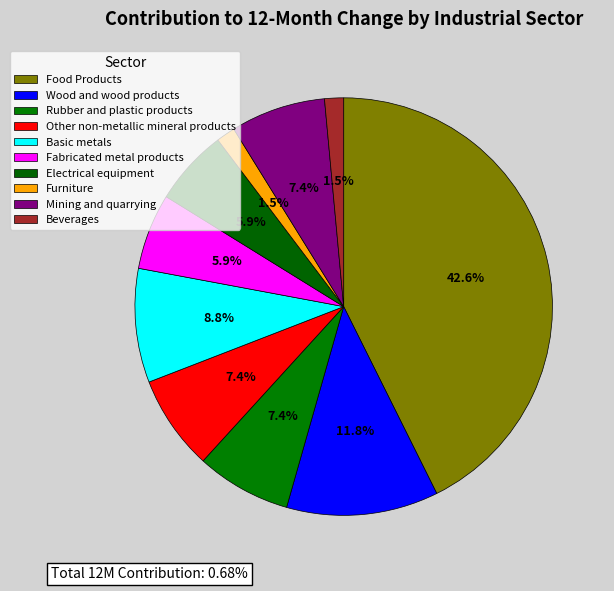

Rank the categories by value from highest to lowest.

Food Products, Wood and wood products, Basic metals, Rubber and plastic products, Other non-metallic mineral products, Mining and quarrying, Fabricated metal products, Electrical equipment, Furniture, Beverages